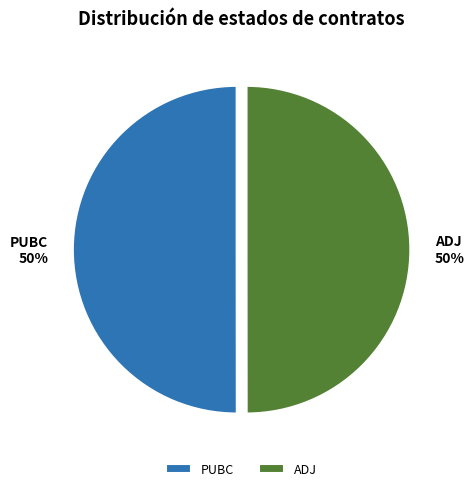

To the nearest percent, what percentage of the pie is PUBC?

50%